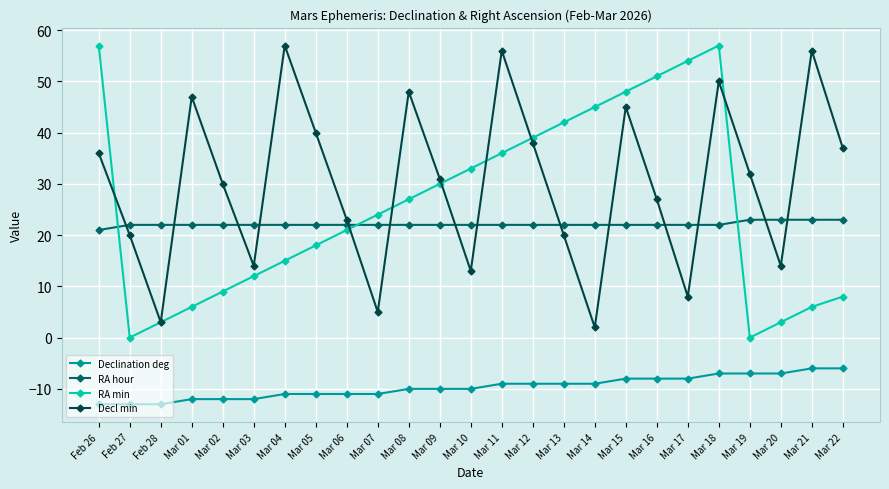

What position from the left is Mar 03?

6